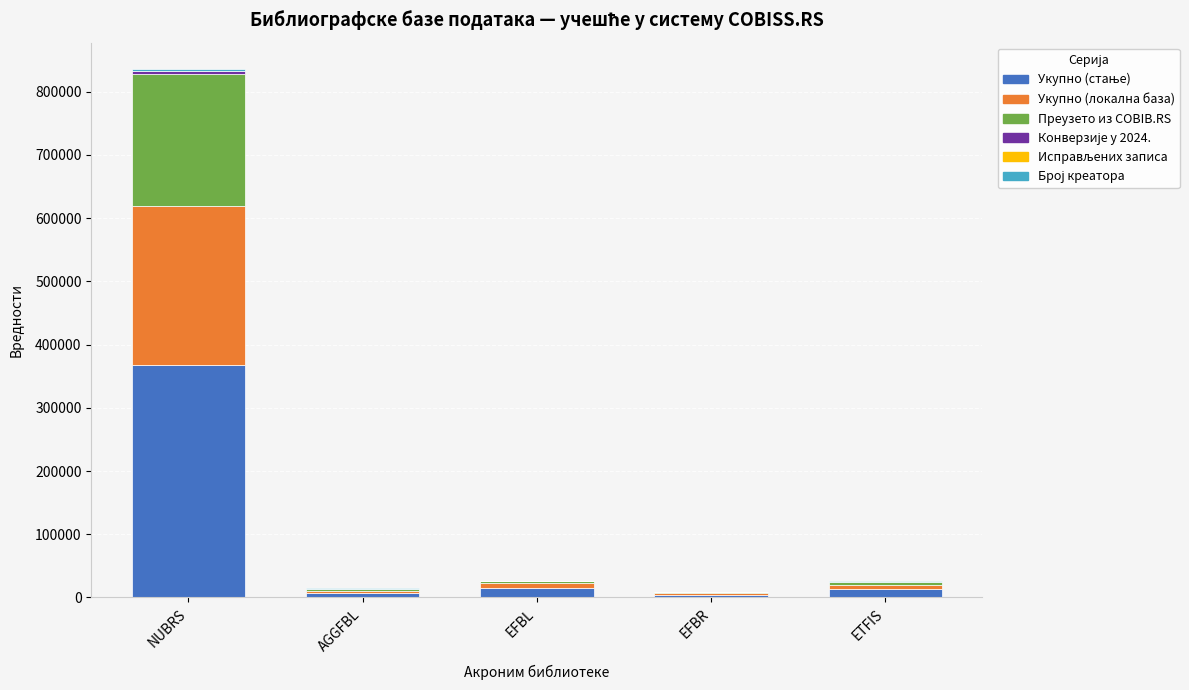

At which category is the sum across all series the highest?

NUBRS